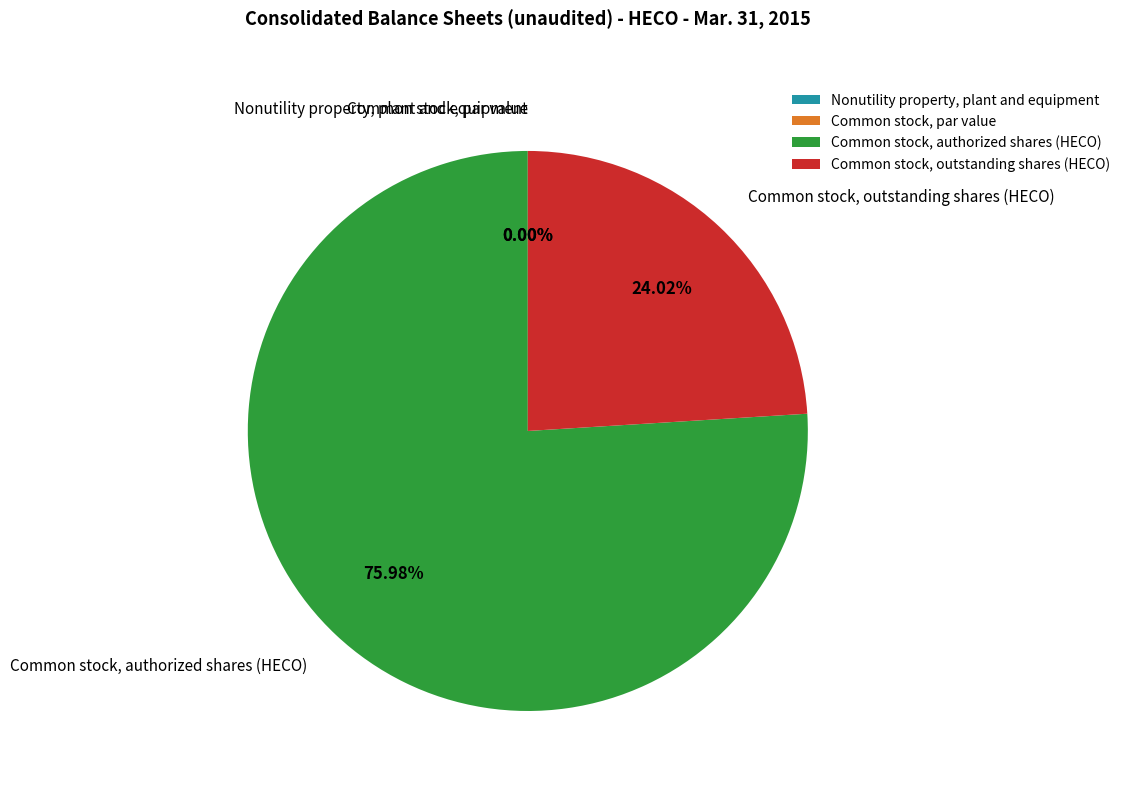

Which slice is the largest?

Common stock, authorized shares (HECO)